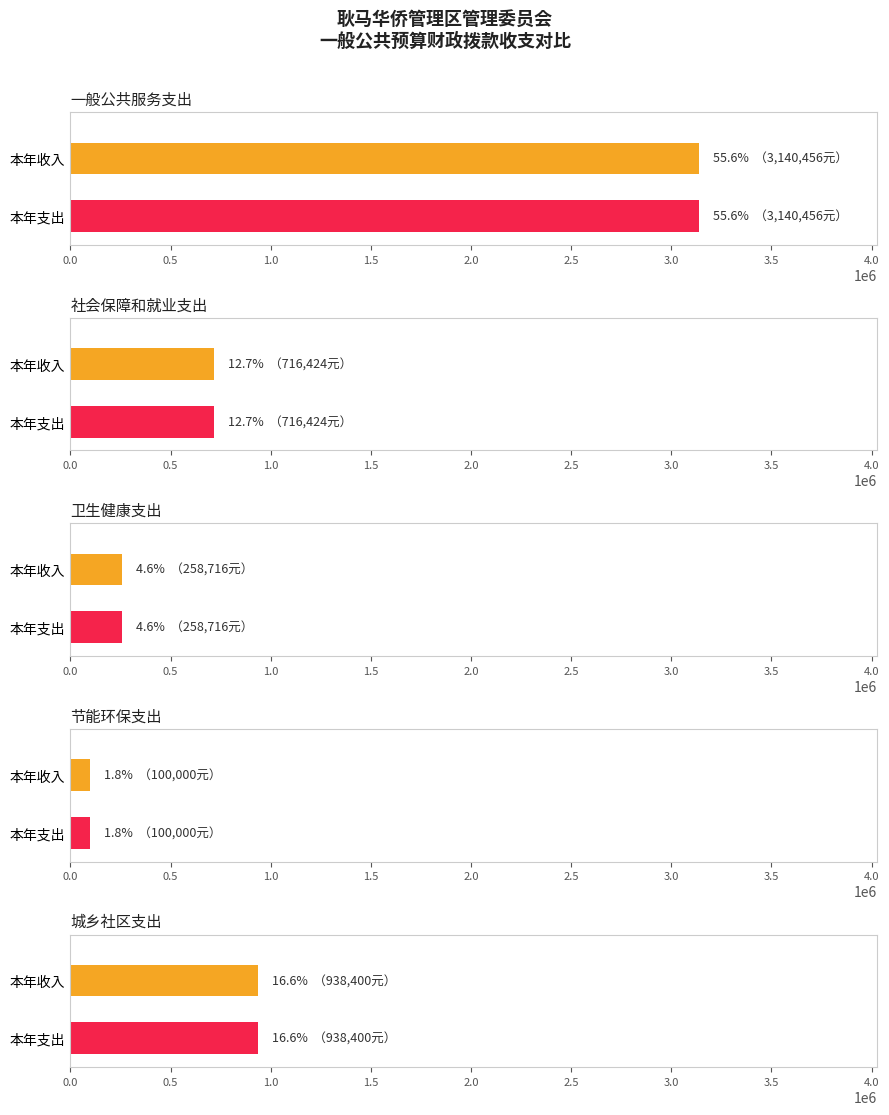

Reading left to right, transcribe all the data shown in this chart.

本年收入合计: 3140455.9	716424.0	258716.3	100000.0	938400.0
本年支出合计: 3140455.9	716424.0	258716.3	100000.0	938400.0